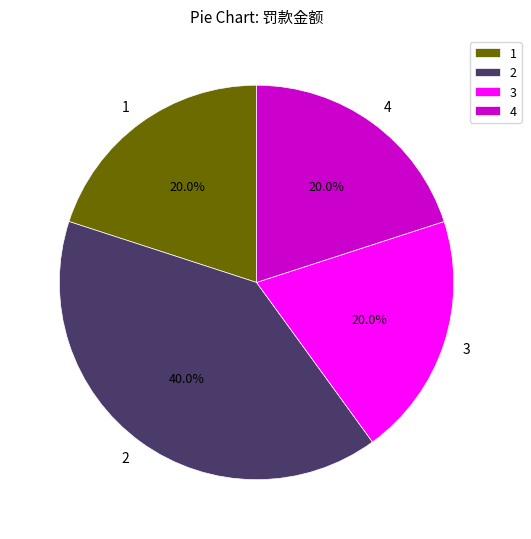

Combined, what portion of the pie is 2 and 4?

60.0%